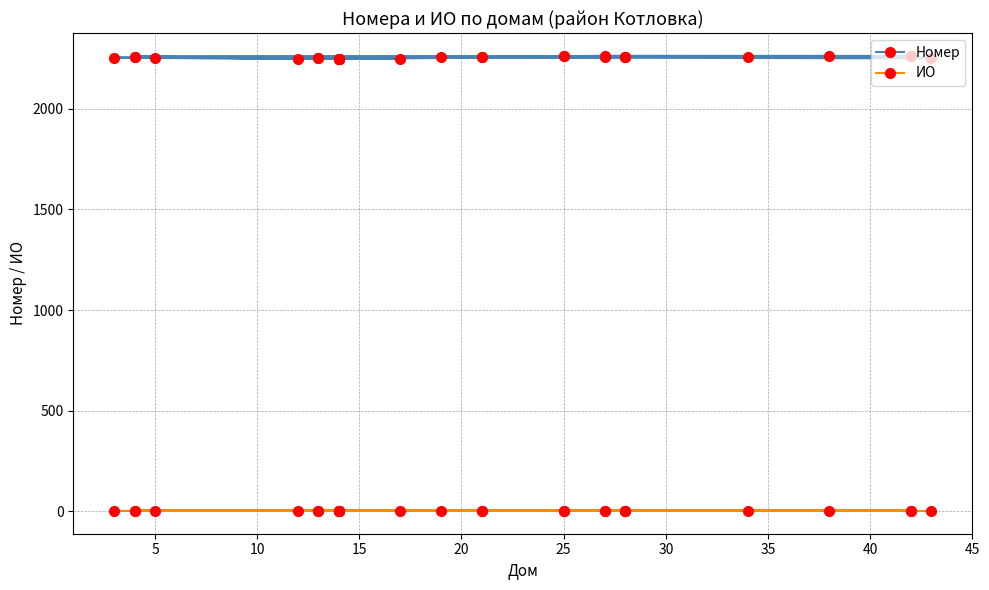

Which series has the widest spread of values?

Номер